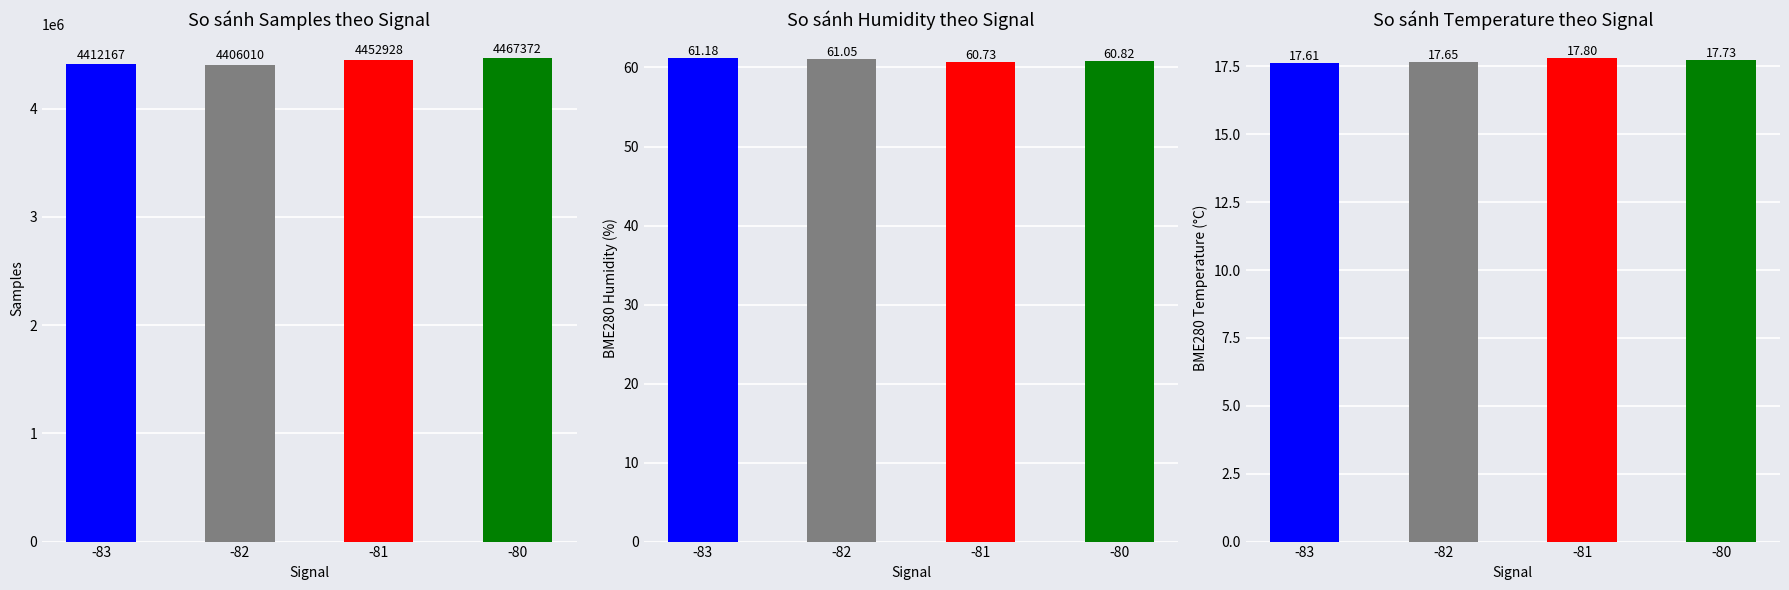

Is it true that BME280_temperature equals 17.7 at -80?

True